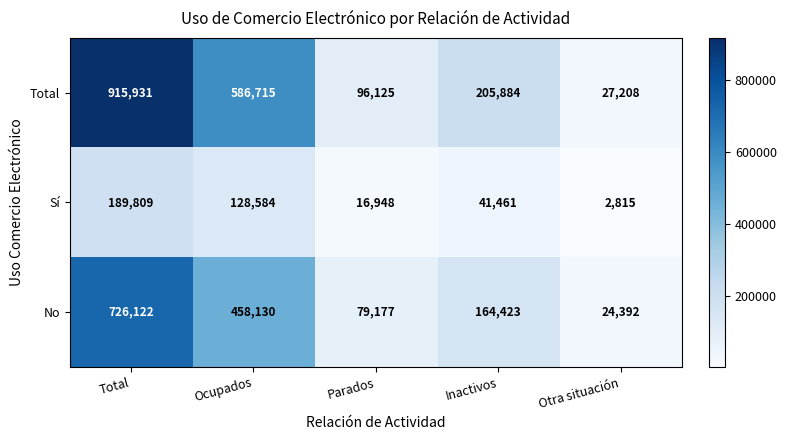

Reading right to left, extract all data points from this chart.

Total: 27208	205884	96125	586715	915931
Sí: 2815	41461	16948	128584	189809
No: 24392	164423	79177	458130	726122